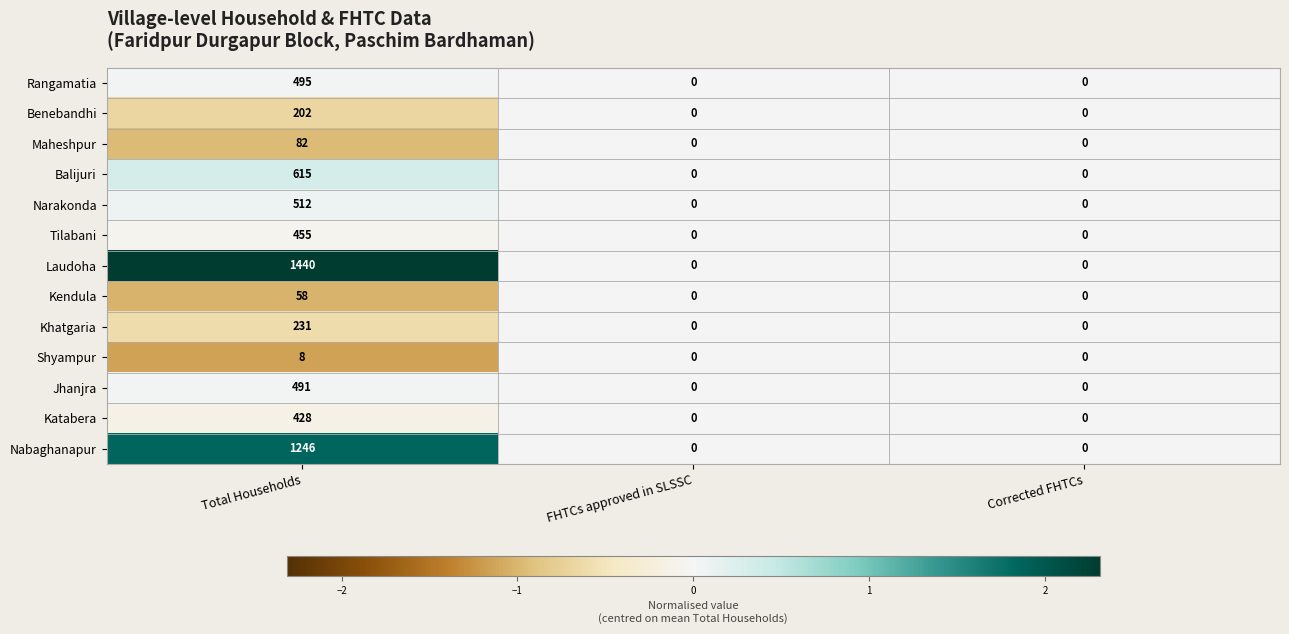

What is the greatest value displayed?

1440